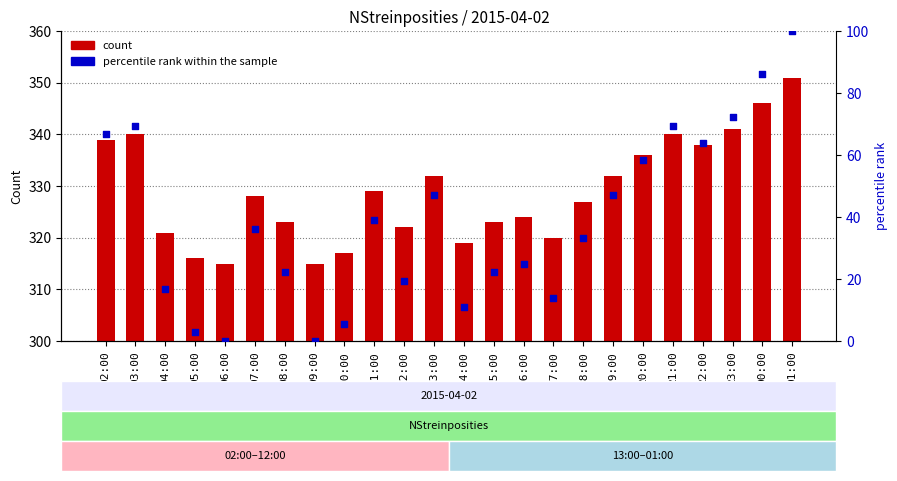

At how many categories does at least one series exceed 311?

24